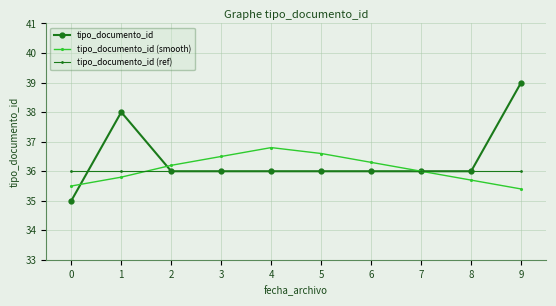

What are all the series names shown in the legend?

tipo_documento_id, tipo_documento_id (smooth), tipo_documento_id (ref)